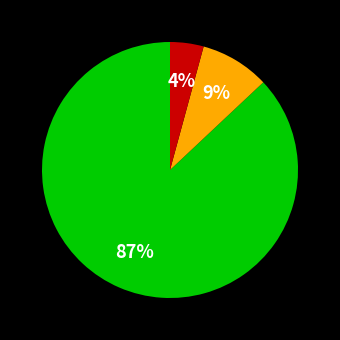

Is there any slice that represents more than half of the pie?

Yes